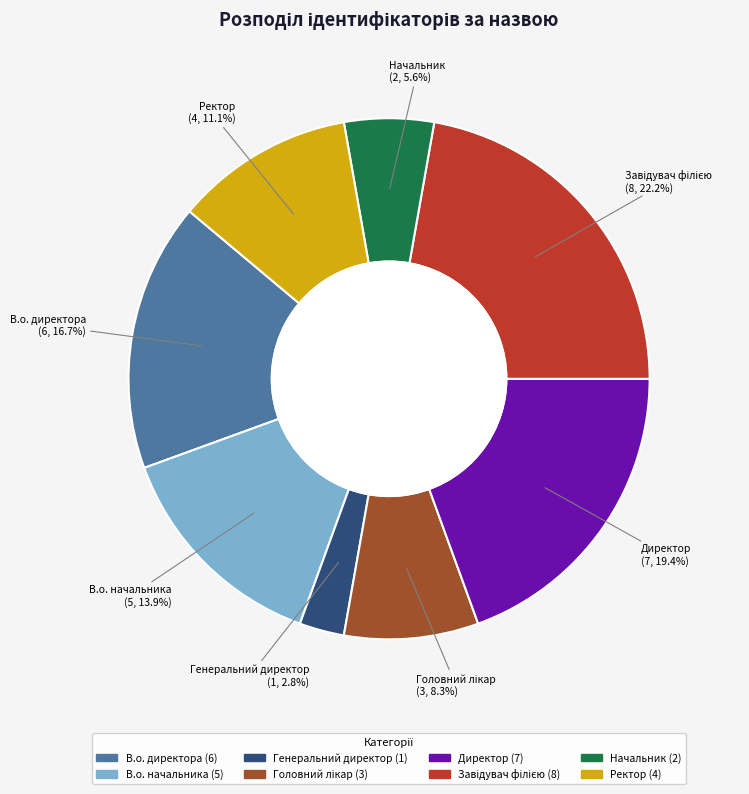

To the nearest percent, what portion does Начальник represent?

6%